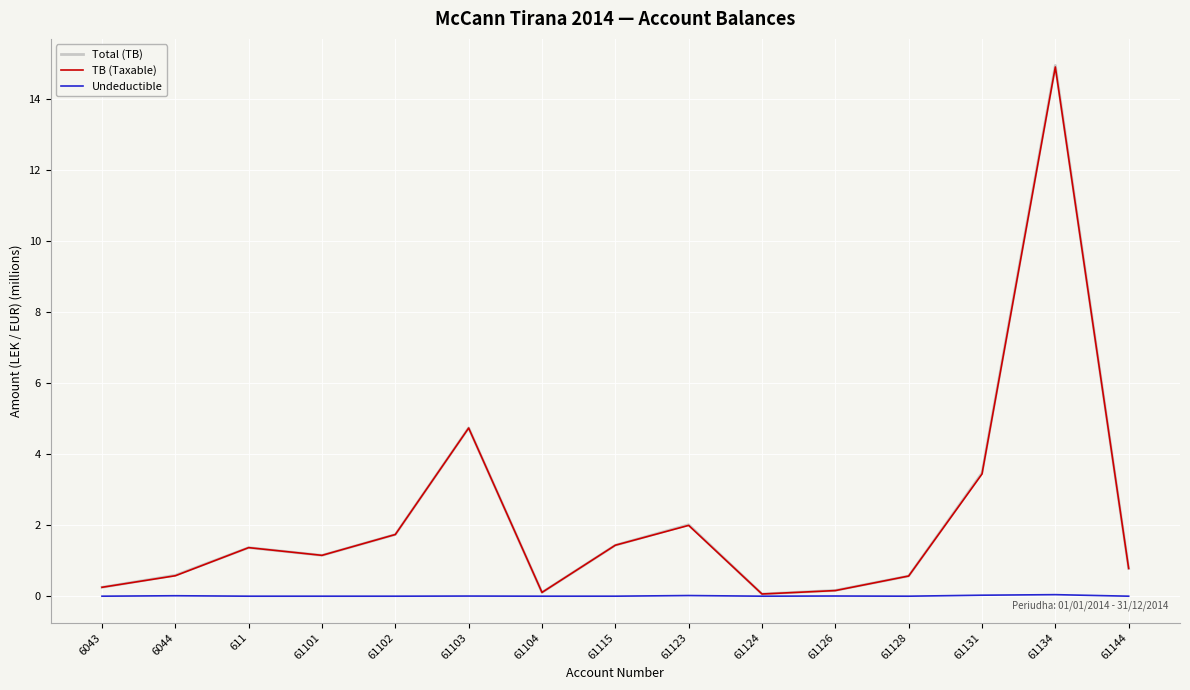

Is the value of Undeductible at 61123 greater than the value of Total (TB) at 61101?

No